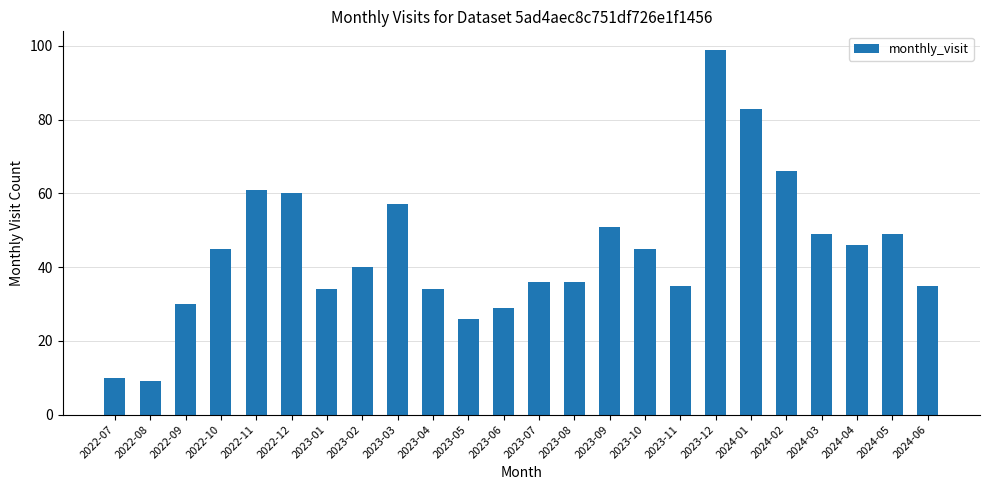

Count the number of categories in the chart.

24